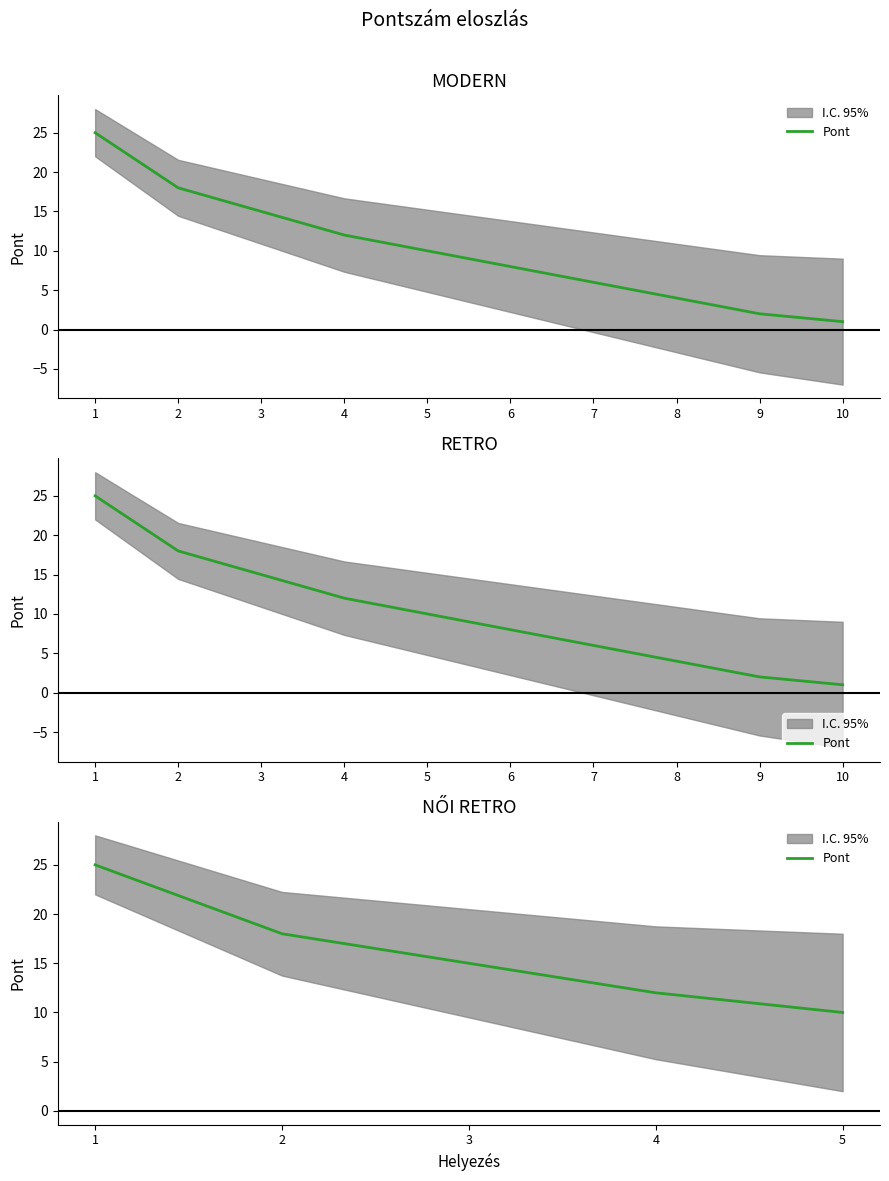

At which category does the chart reach its minimum across all series?

5